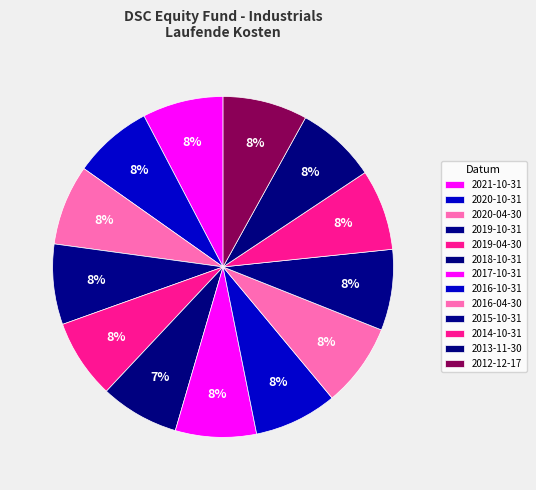

How many slices are in this pie chart?

13